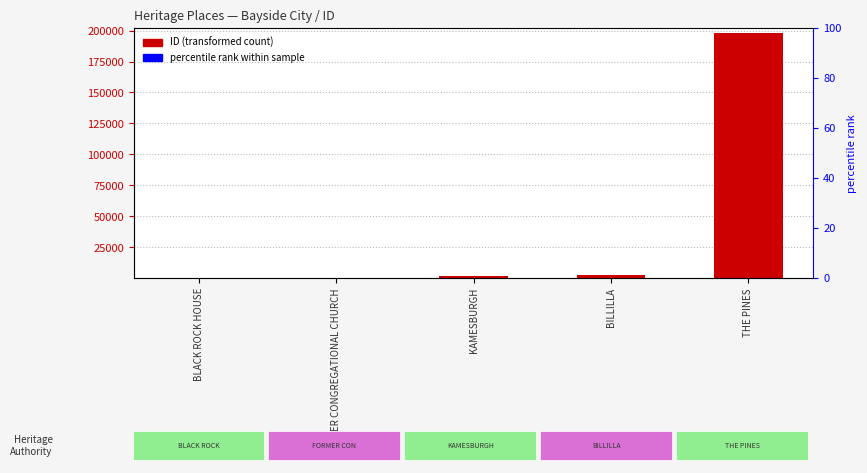

What position from the left is THE PINES?

5